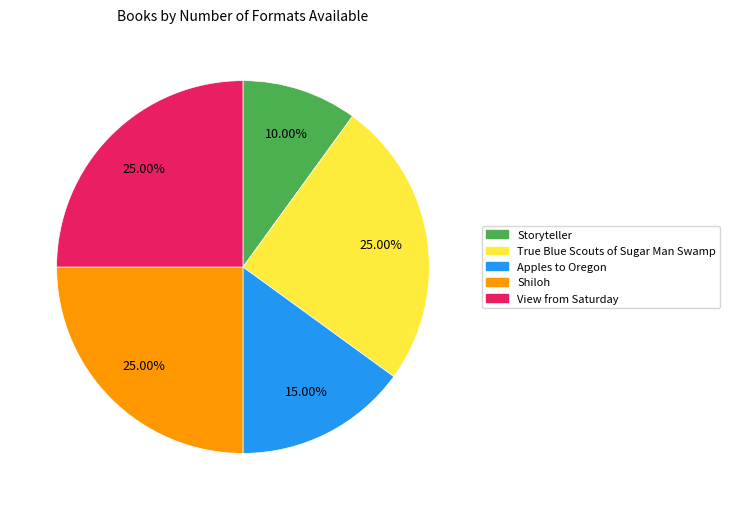

To the nearest percent, what portion does Storyteller represent?

10%